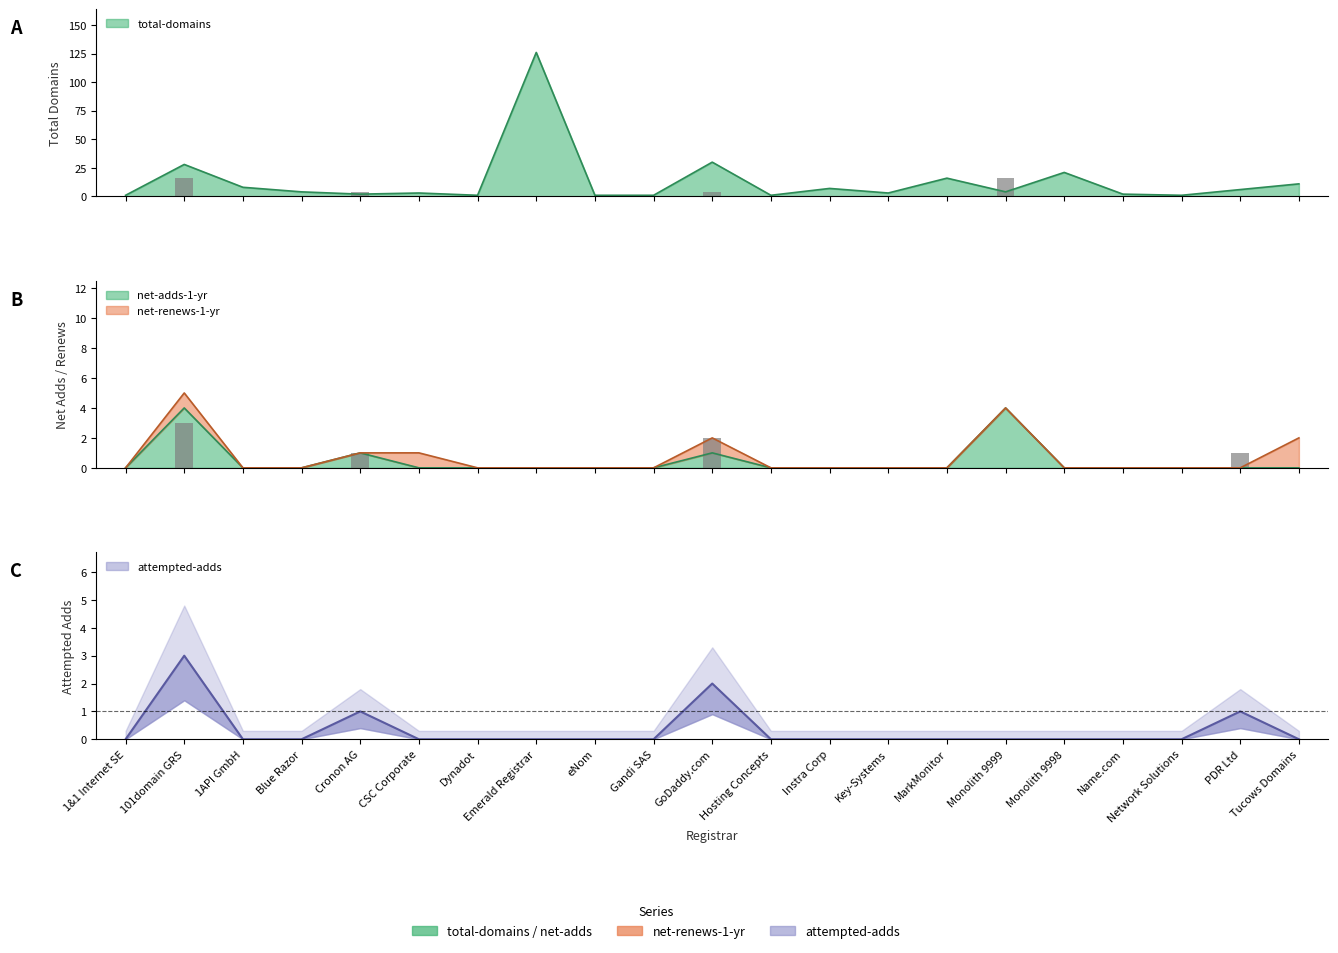

Between Instra Corp and Key-Systems, which is larger?

Instra Corp